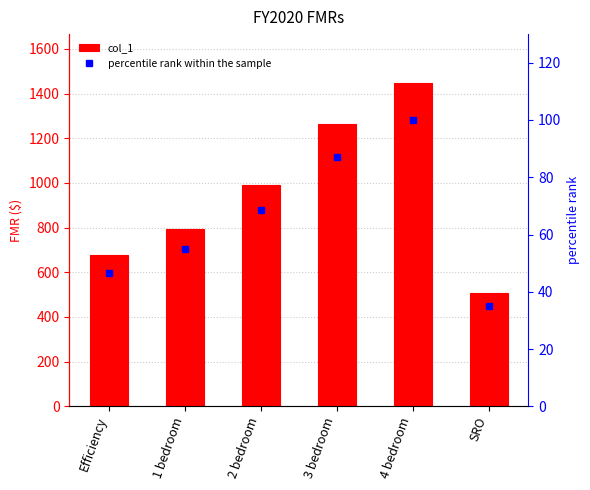

Are the bars grouped side by side (vs. stacked)?

Yes